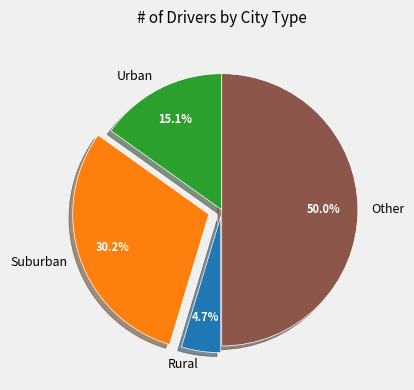

Rank the categories by value from lowest to highest.

Rural, Urban, Suburban, Other